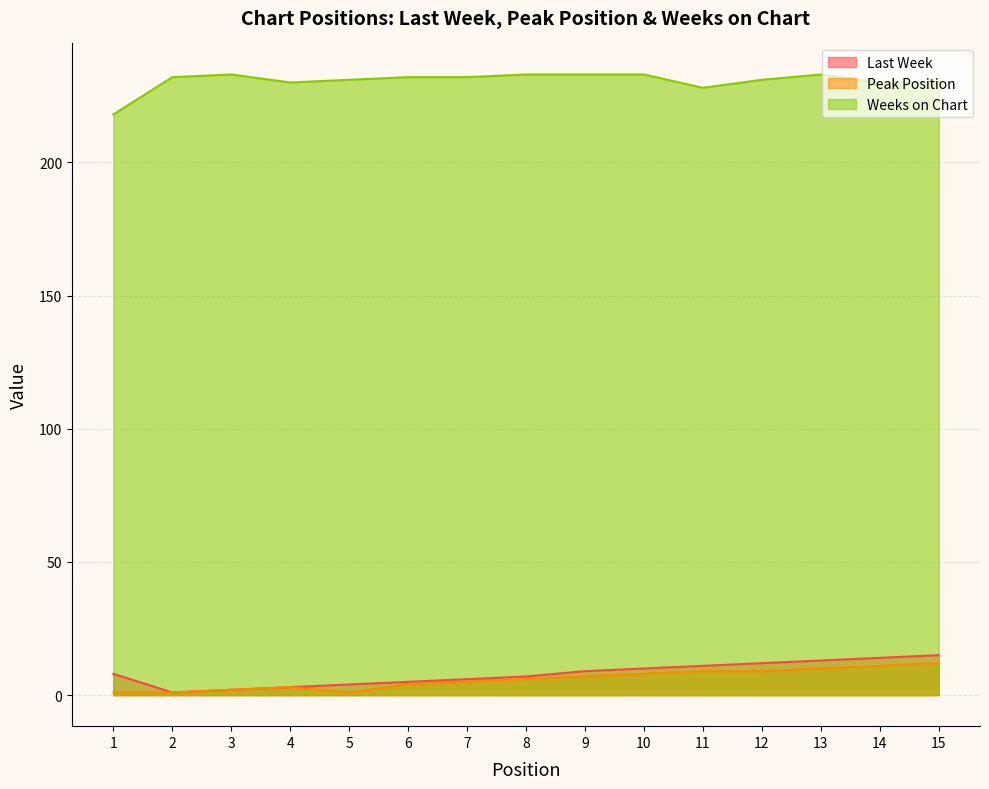

What is the total value across all series at 13?

256